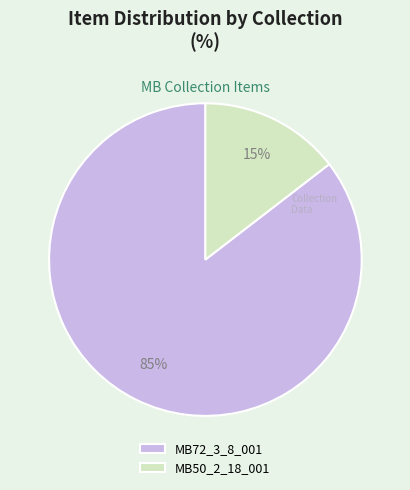

To the nearest percent, what percentage of the pie is MB72_3_8_001?

85%